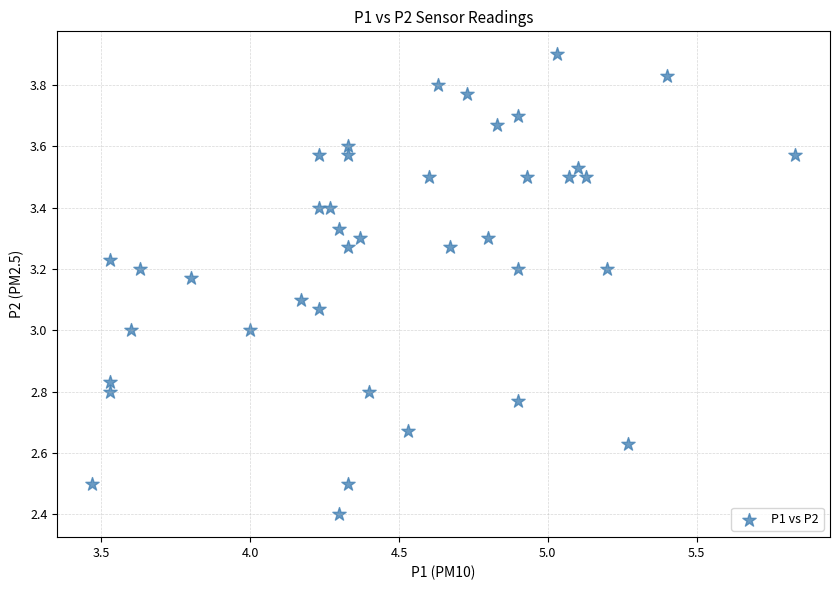

What is the range of Y values (max minus min)?

1.5